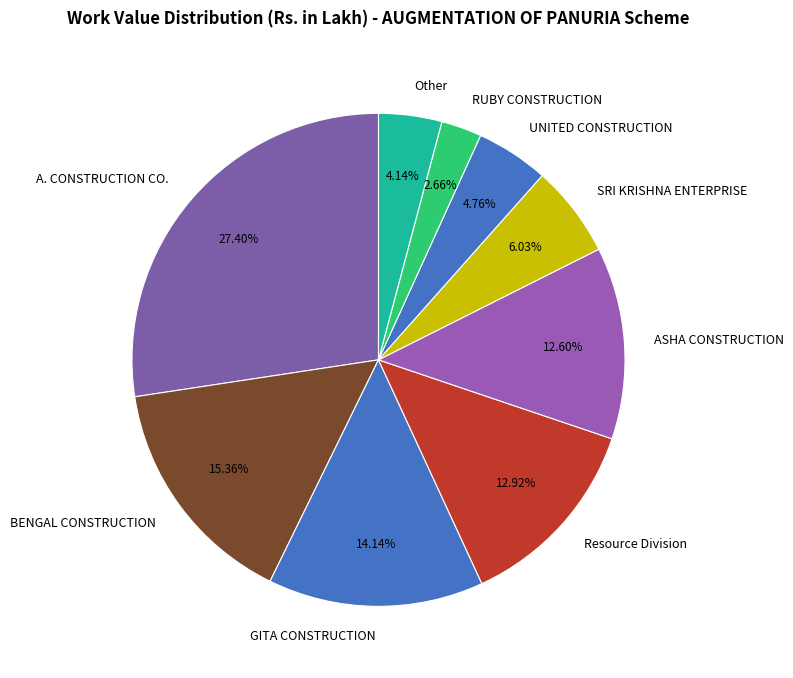

Between SRI KRISHNA ENTERPRISE and A. CONSTRUCTION CO., which is larger?

A. CONSTRUCTION CO.